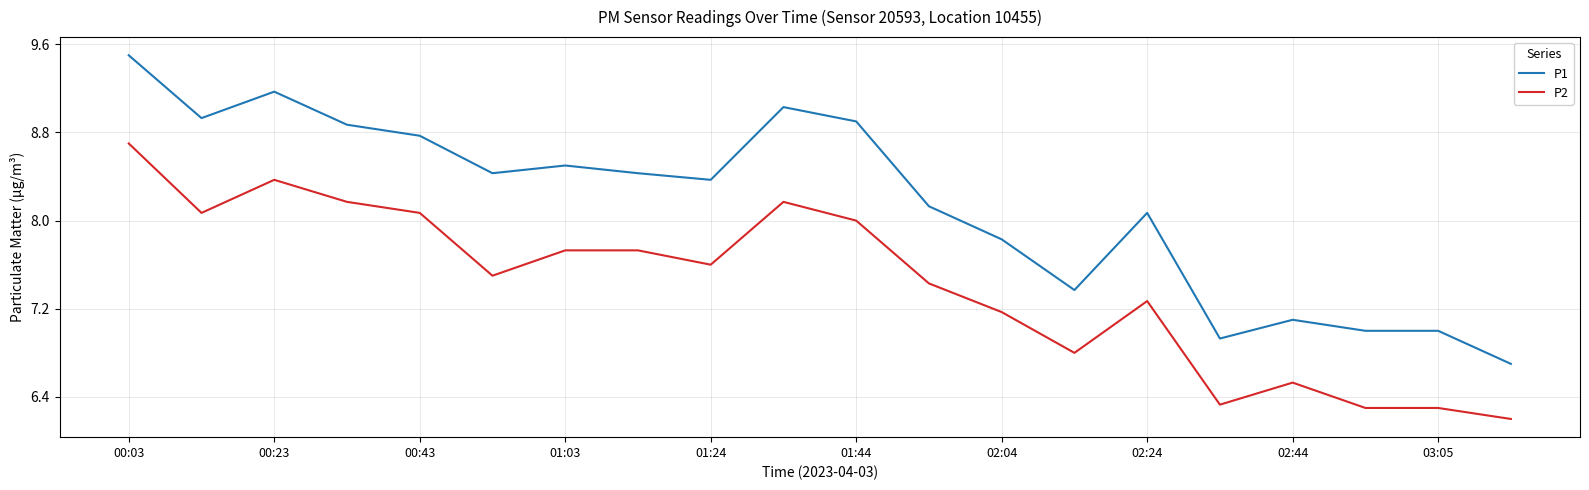

How many lines are shown in the chart?

2